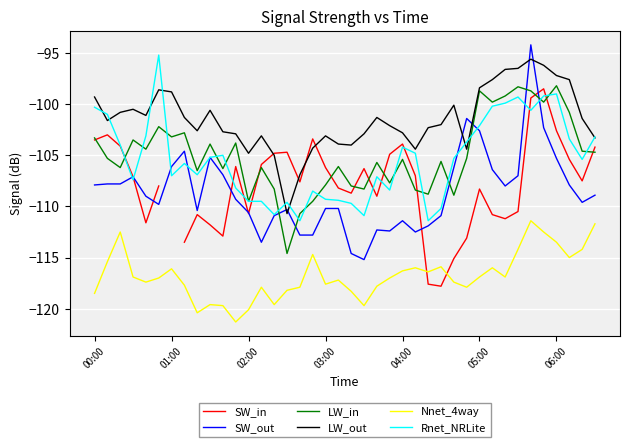

Where does the SW_in series first go above -107?

00:00